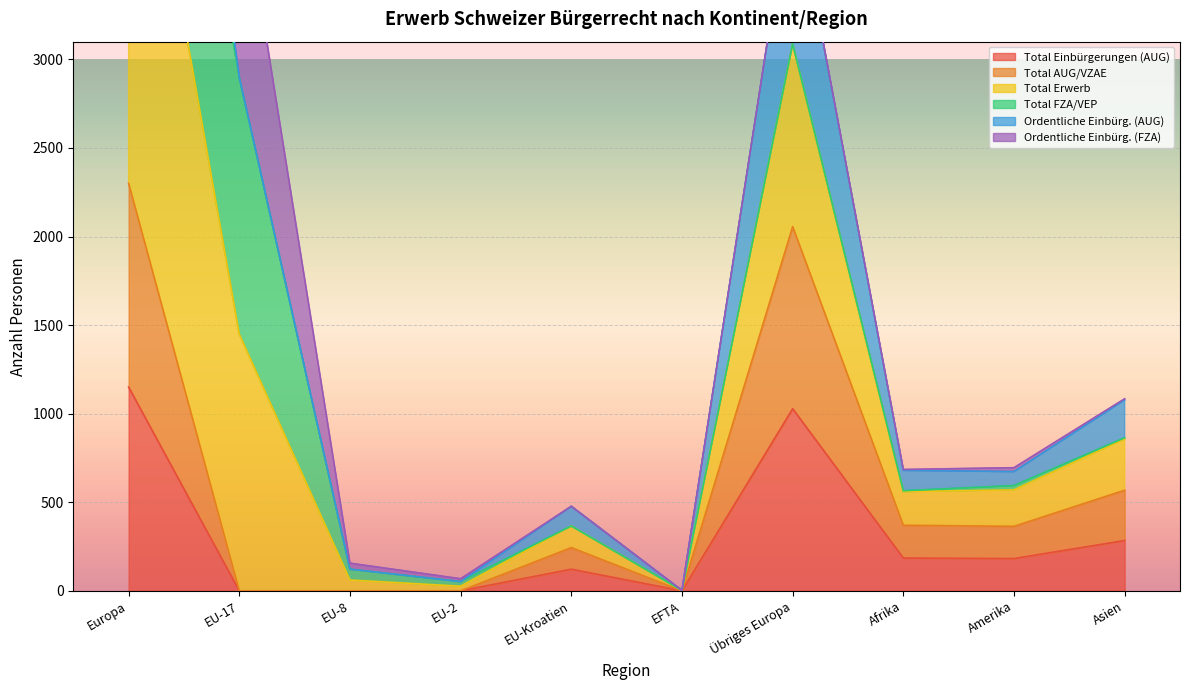

What is the value of the Total Einbürgerungen (AUG) point at the 10th from the left?

284